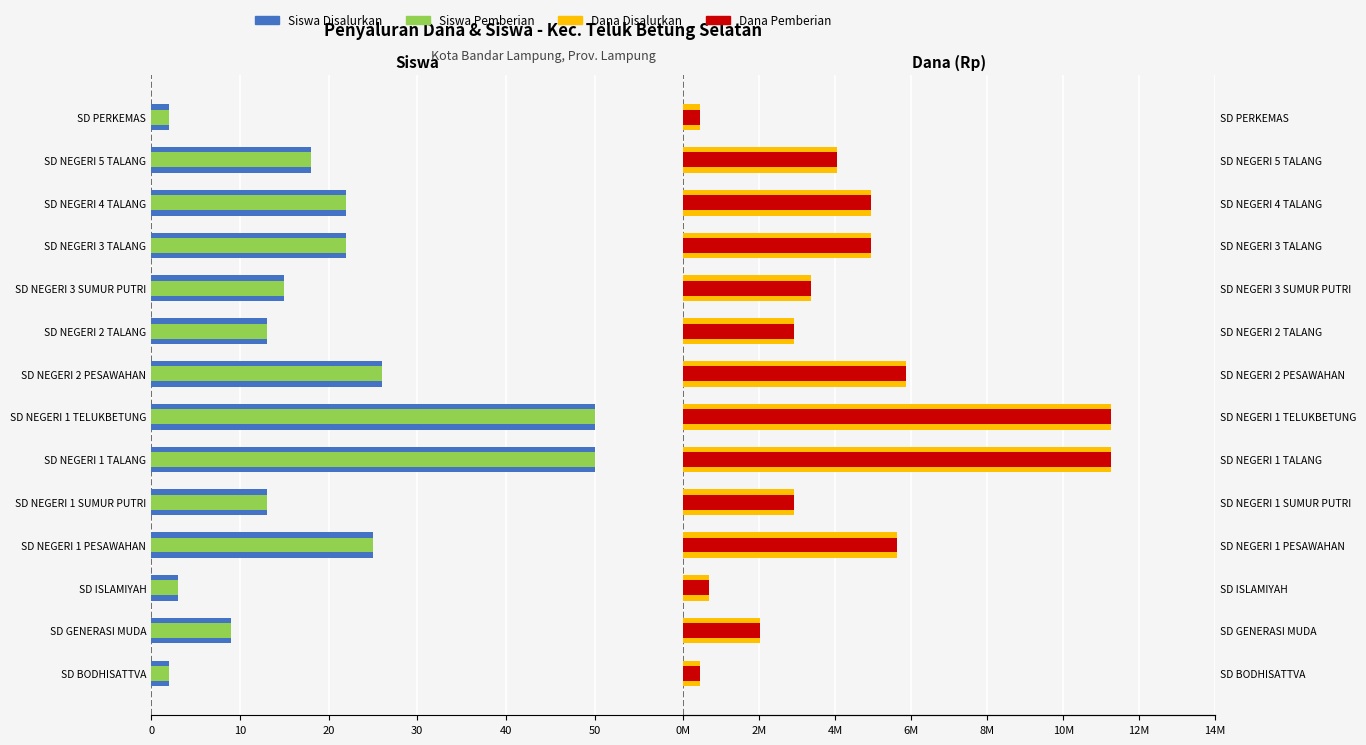

What is the difference between the maximum and second lowest values in the Siswa Pemberian series?

48.0